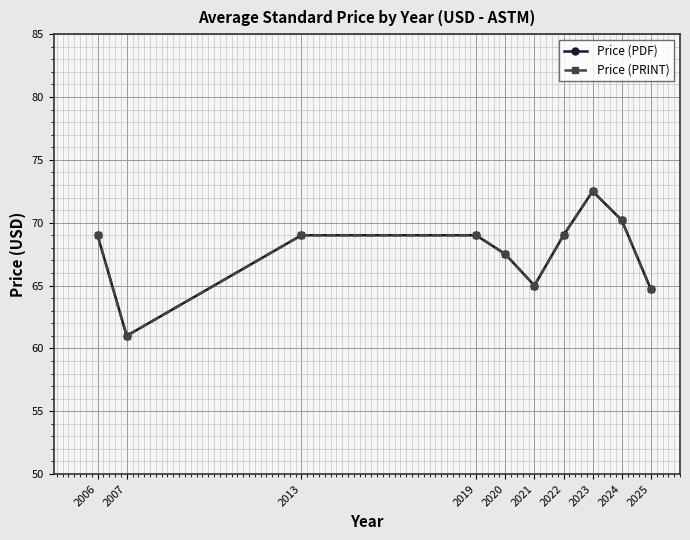

Does the chart have visible grid lines?

Yes